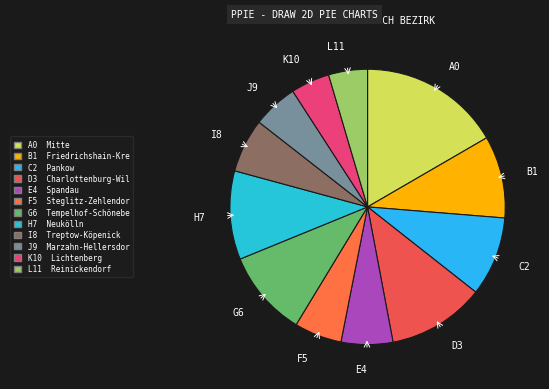

Combined, do I8 and K10 account for over 50%?

No